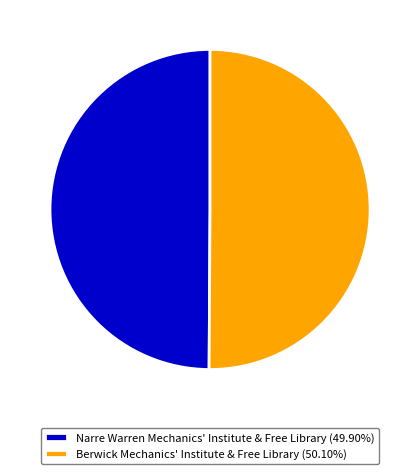

Do Narre Warren Mechanics' Institute & Free Library and Berwick Mechanics' Institute & Free Library together represent more than half of the pie?

Yes